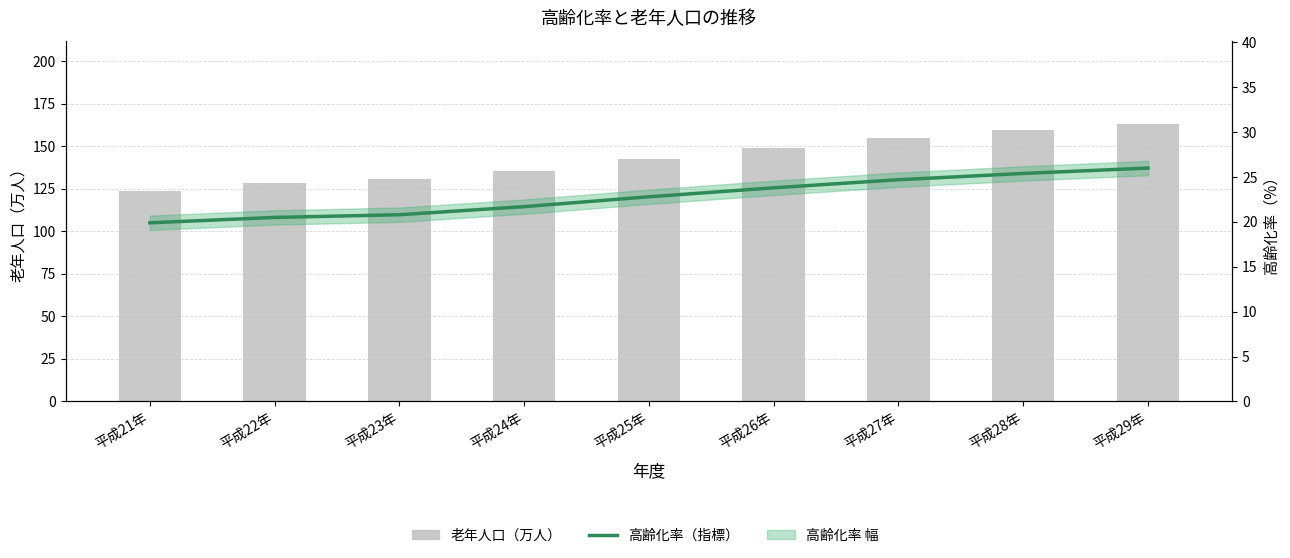

At 平成25年, list the series in order from smallest to largest.

高齢化率（指標）, 老年人口（万人）